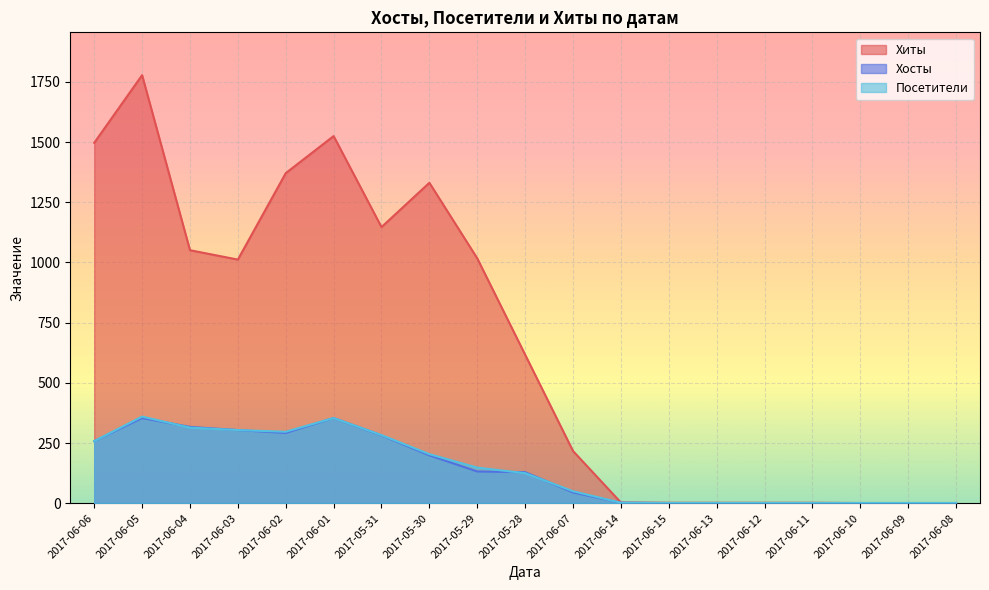

What is the minimum value shown in the chart?

1